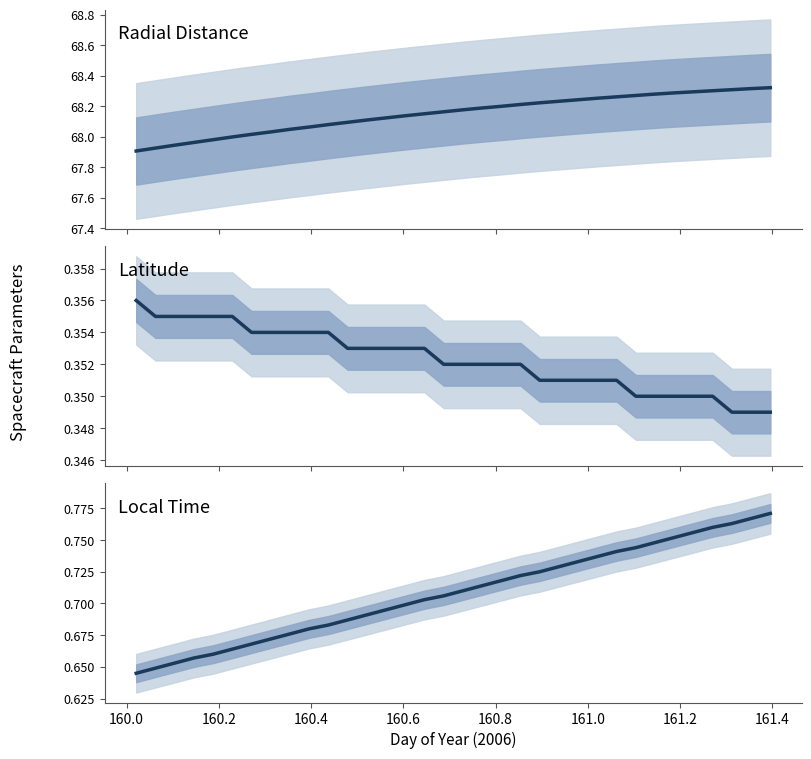

What are all the series names shown in the legend?

Radial Distance, Latitude, Local Time